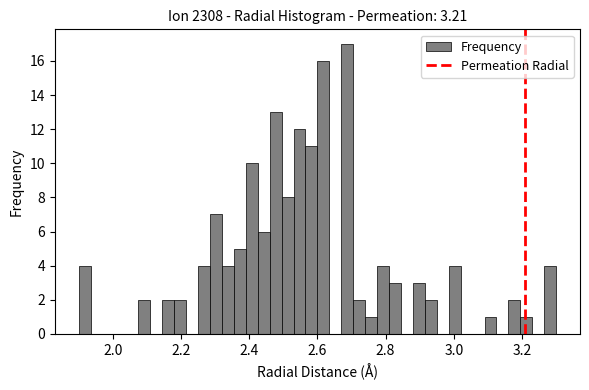

Read against the x-axis, roughly where is the centre of the tallest bar?

2.68